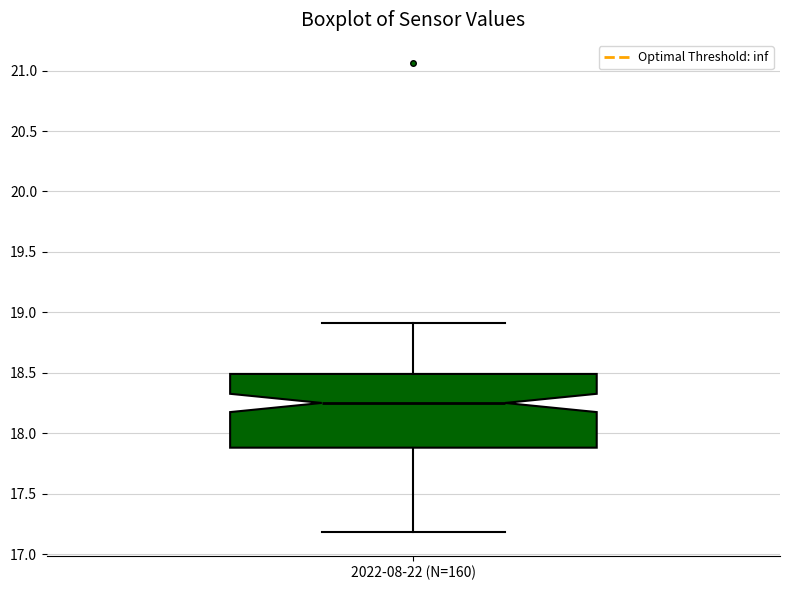

Where does the median line of the box for 2022-08-22 (N=160) sit on the y-axis? The values are not printed on the chart, so give them approximately, as read against the axis.

18.25